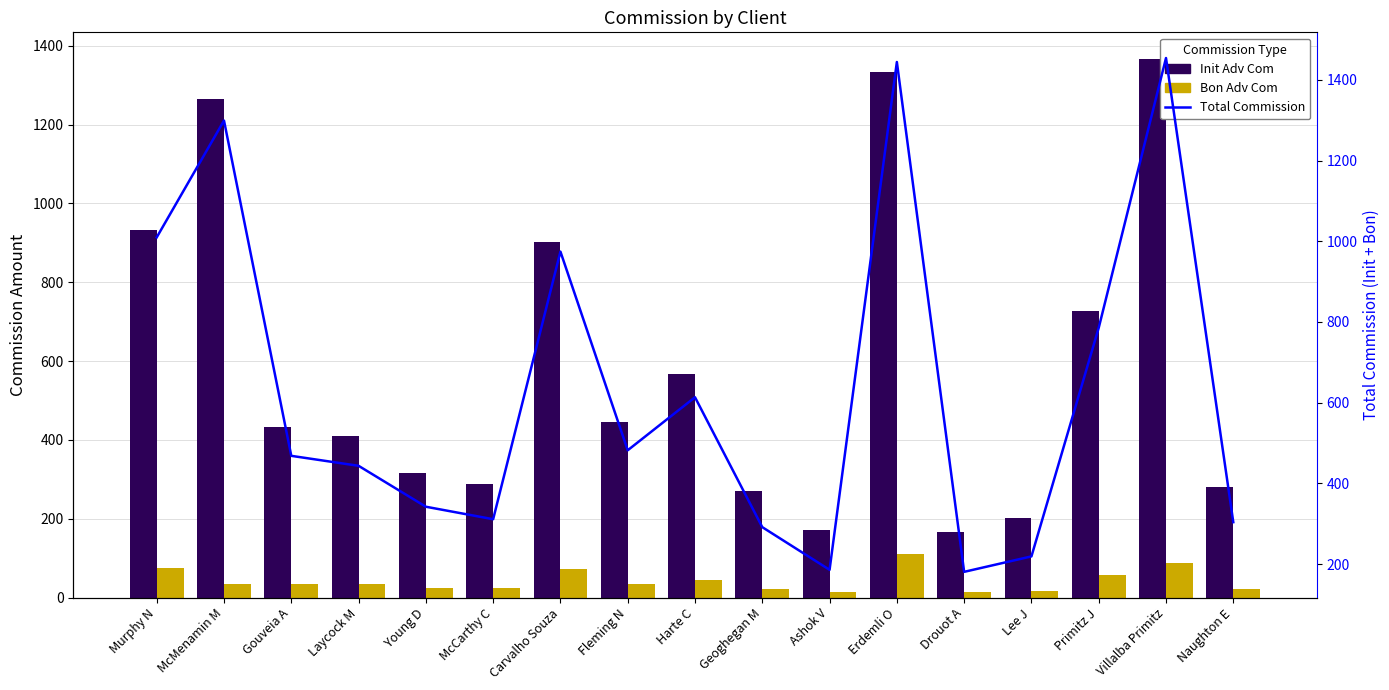

What position from the right is Primitz J?

3